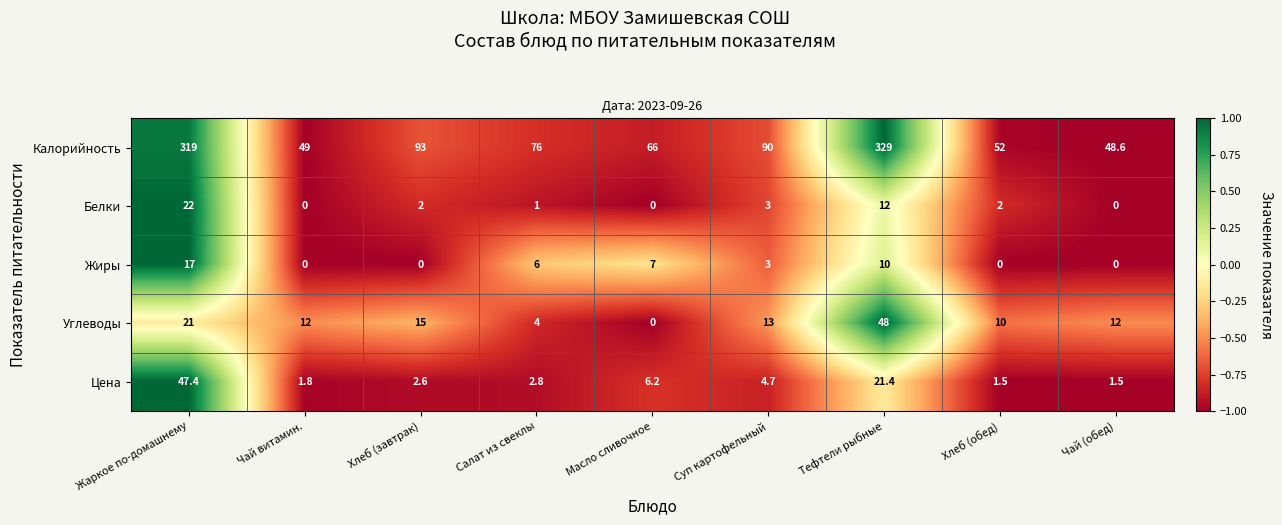

What is the sum of the Углеводы values at Масло сливочное and Тефтели рыбные?

48.0